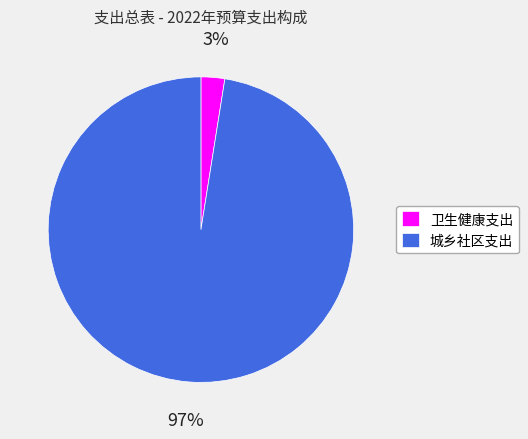

True or false: 卫生健康支出 accounts for 3% of the total.

True